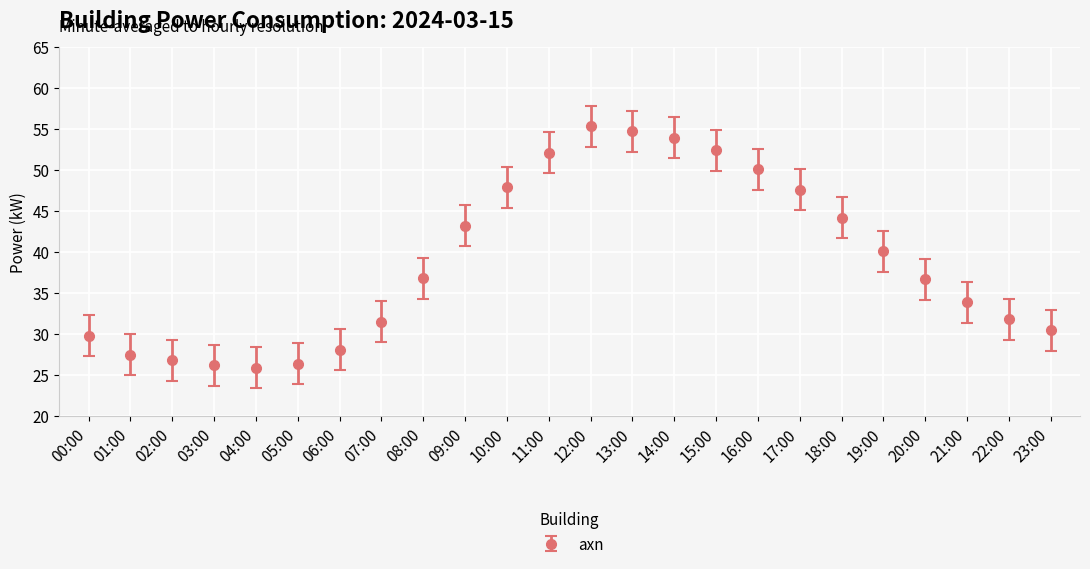

Which category has the highest value across all series?

12:00